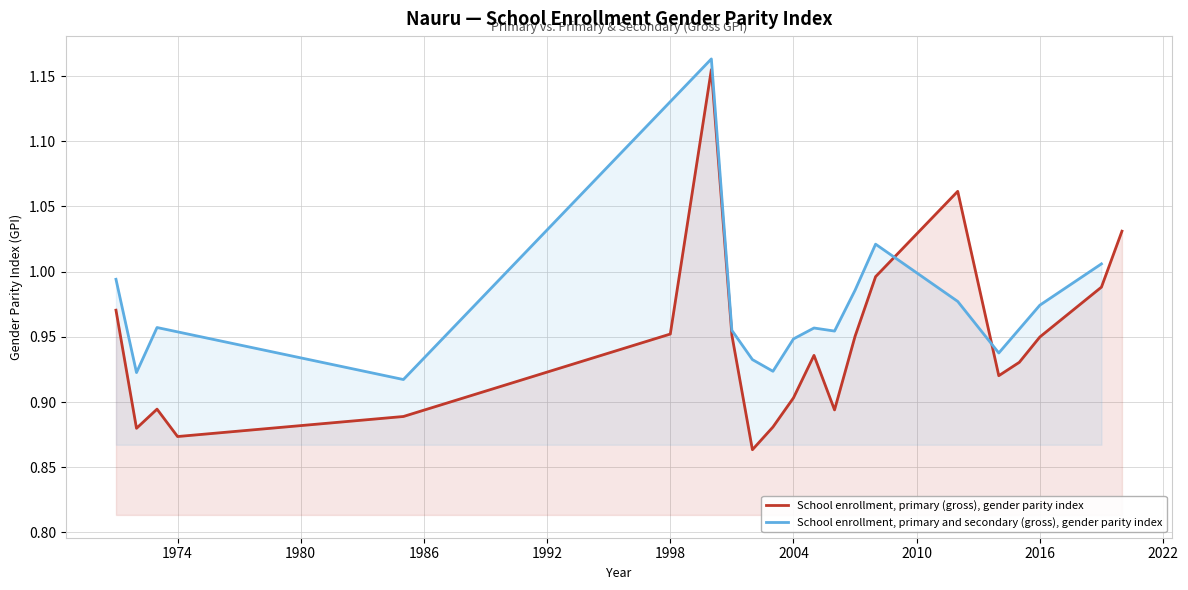

Does the chart display data point markers on the line(s)?

No